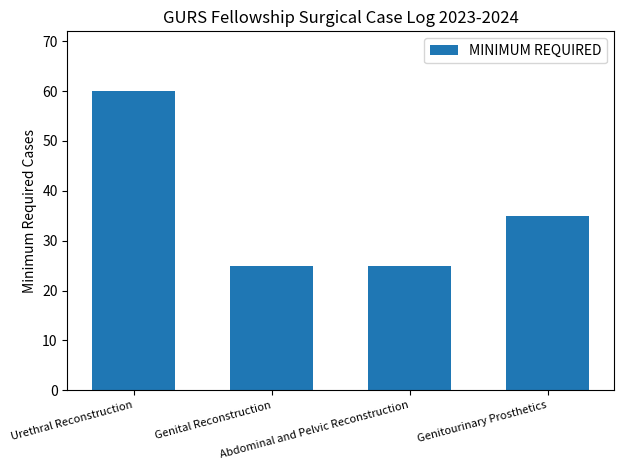

What is the label of the 3rd bar from the left?

Abdominal and Pelvic Reconstruction